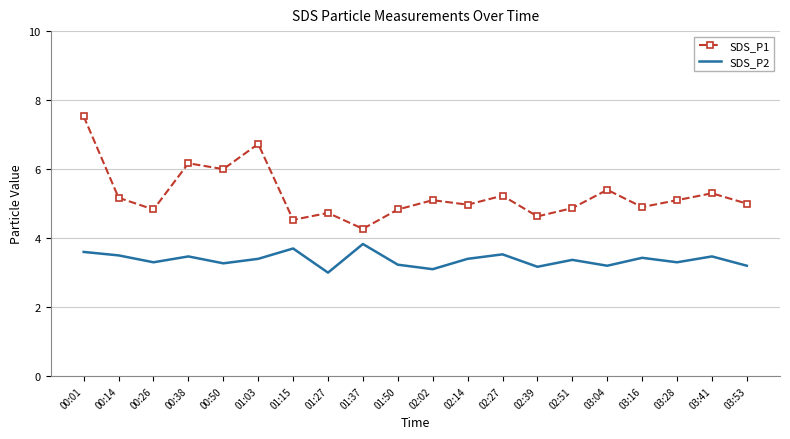

How many series are shown in this chart?

2